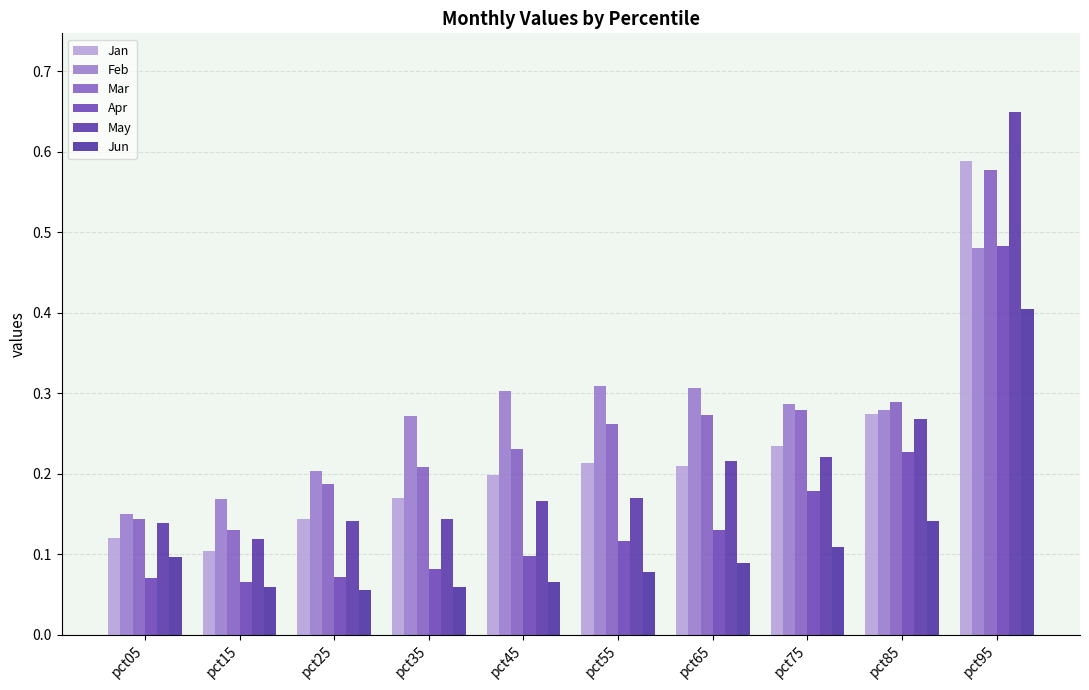

Reading right to left, list all the values displayed in this chart.

Jan: pct95=0.6	pct85=0.3	pct75=0.2	pct65=0.2	pct55=0.2	pct45=0.2	pct35=0.2	pct25=0.1	pct15=0.1	pct05=0.1
Feb: pct95=0.5	pct85=0.3	pct75=0.3	pct65=0.3	pct55=0.3	pct45=0.3	pct35=0.3	pct25=0.2	pct15=0.2	pct05=0.1
Mar: pct95=0.6	pct85=0.3	pct75=0.3	pct65=0.3	pct55=0.3	pct45=0.2	pct35=0.2	pct25=0.2	pct15=0.1	pct05=0.1
Apr: pct95=0.5	pct85=0.2	pct75=0.2	pct65=0.1	pct55=0.1	pct45=0.1	pct35=0.1	pct25=0.1	pct15=0.1	pct05=0.1
May: pct95=0.6	pct85=0.3	pct75=0.2	pct65=0.2	pct55=0.2	pct45=0.2	pct35=0.1	pct25=0.1	pct15=0.1	pct05=0.1
Jun: pct95=0.4	pct85=0.1	pct75=0.1	pct65=0.1	pct55=0.1	pct45=0.1	pct35=0.1	pct25=0.1	pct15=0.1	pct05=0.1